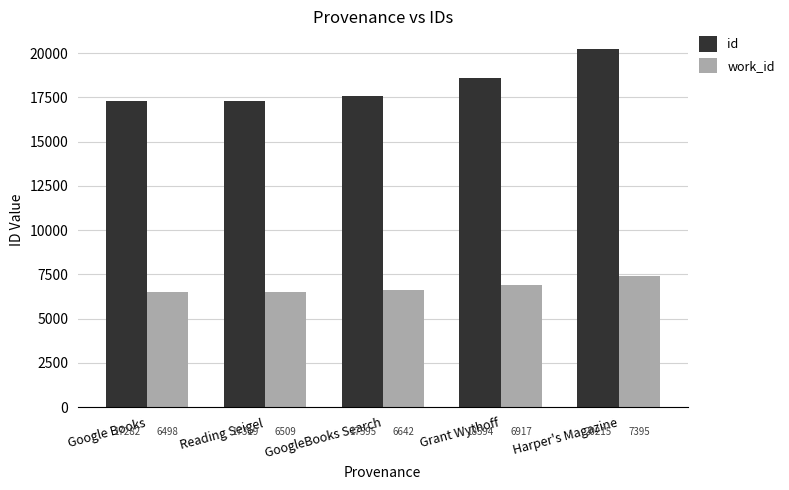

Rank the categories by work_id value from lowest to highest.

Google Books, Reading Seigel, GoogleBooks Search, Grant Wythoff, Harper's Magazine